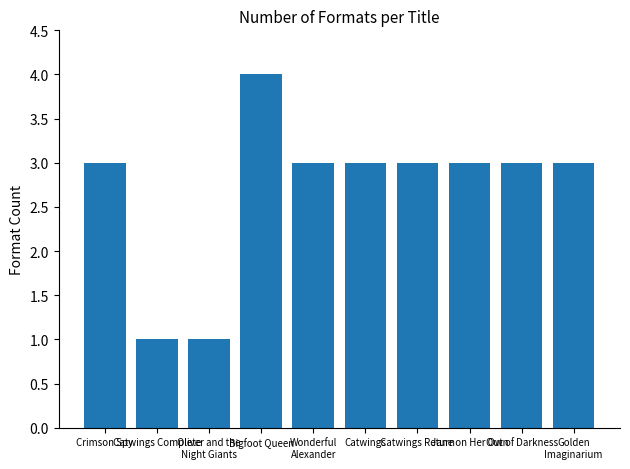

What is the value of the 3rd bar from the left?

1